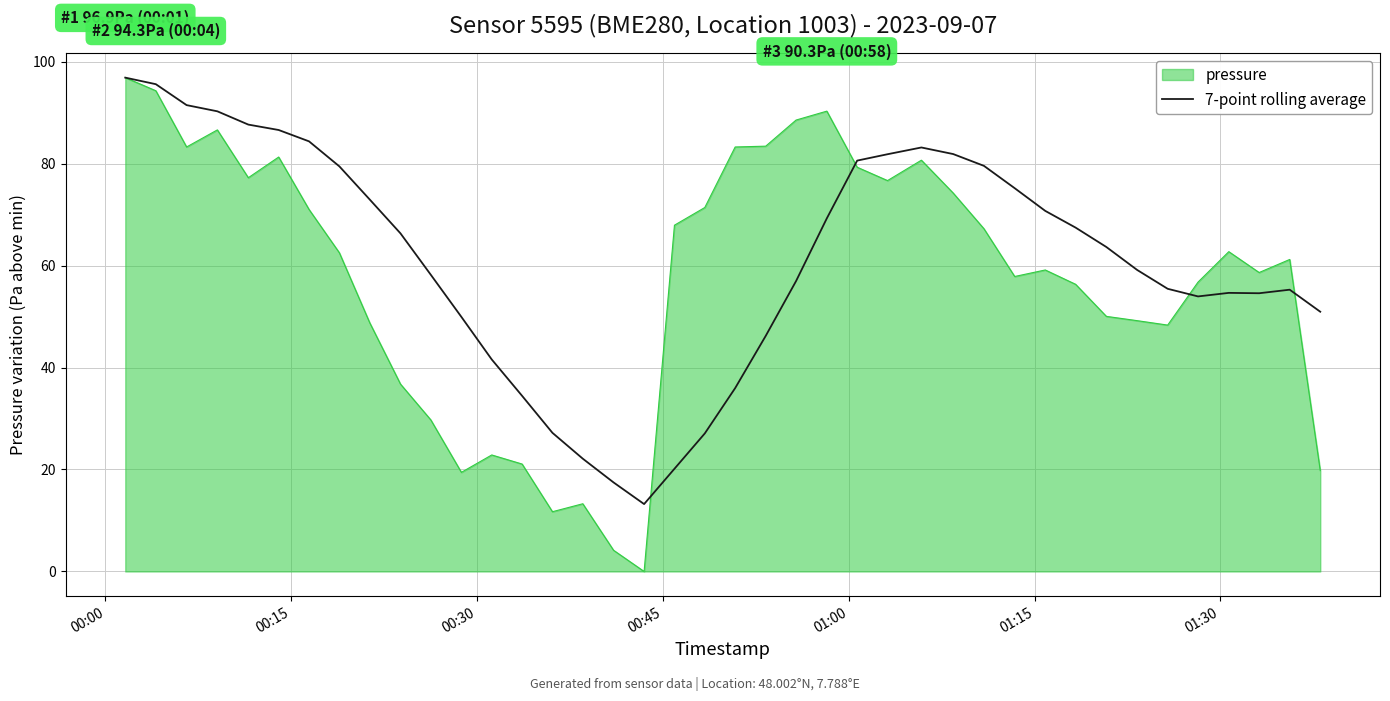

What is the maximum value for 7-point rolling average?

96.9